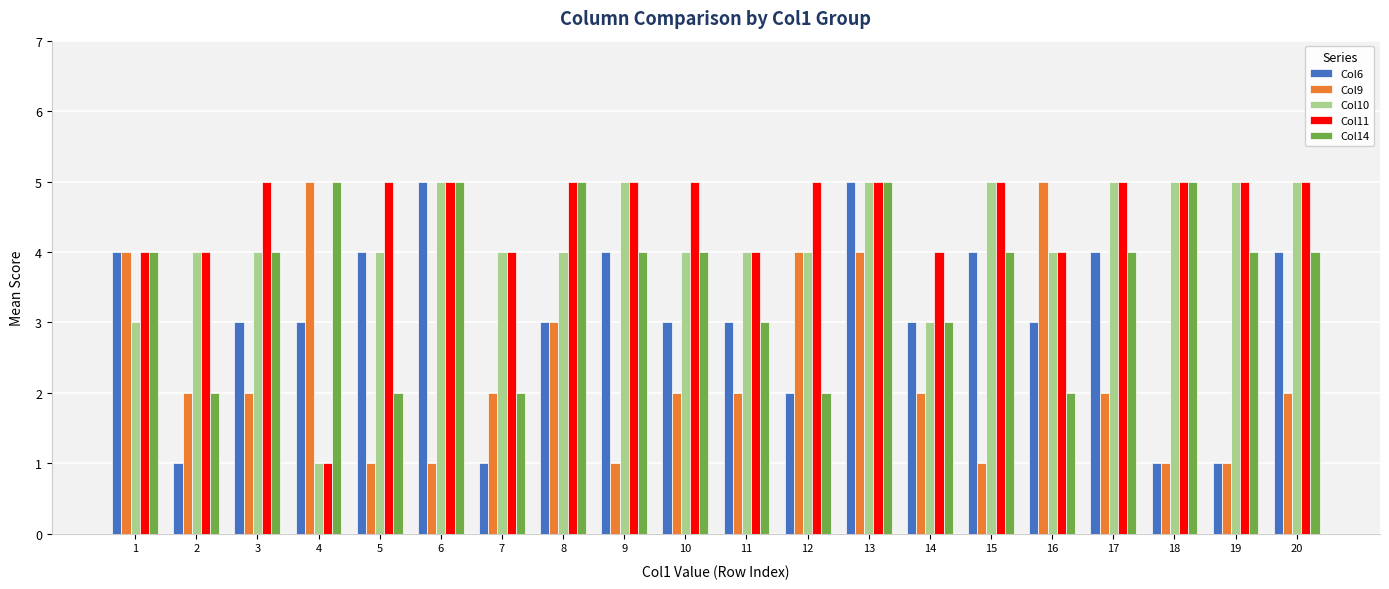

What is the difference between the highest and lowest values at 4?

4